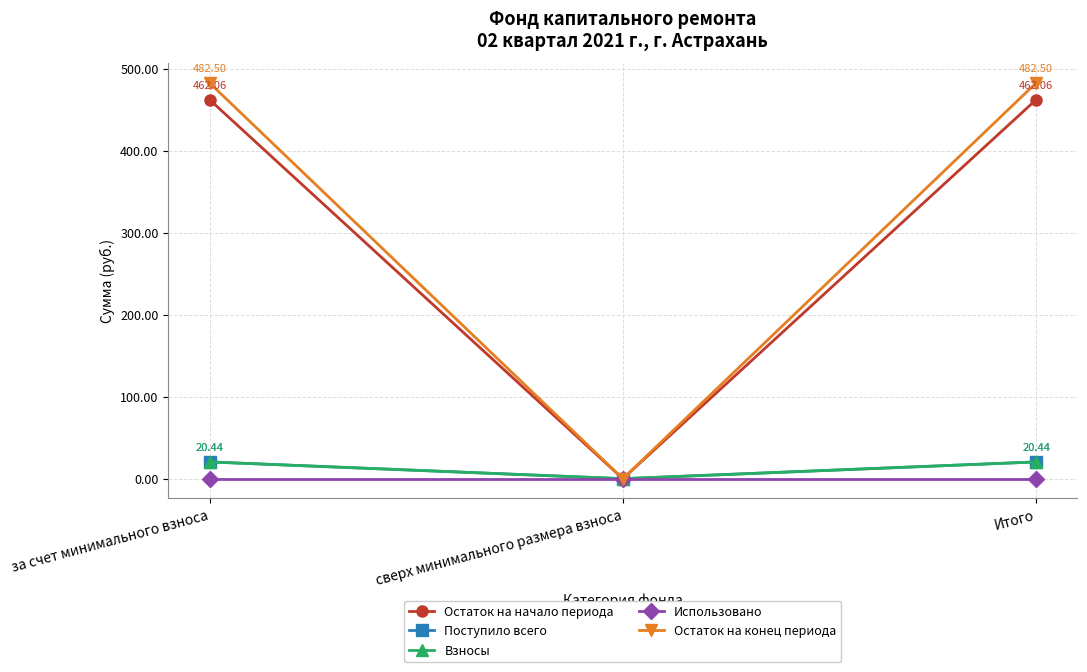

True or false: Остаток на конец периода has a value of 328.6 at сверх минимального размера взноса.

False